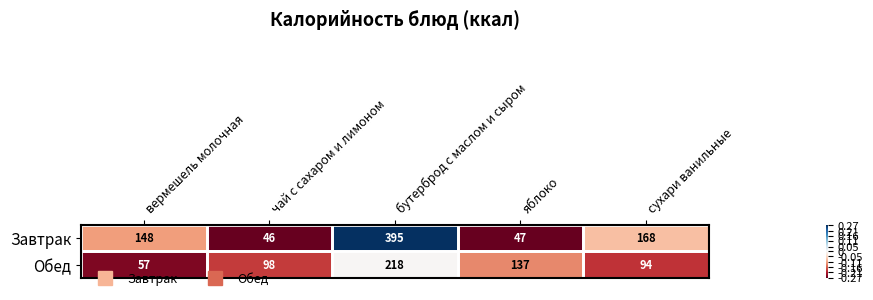

What is the total value across all series at яблоко?

184